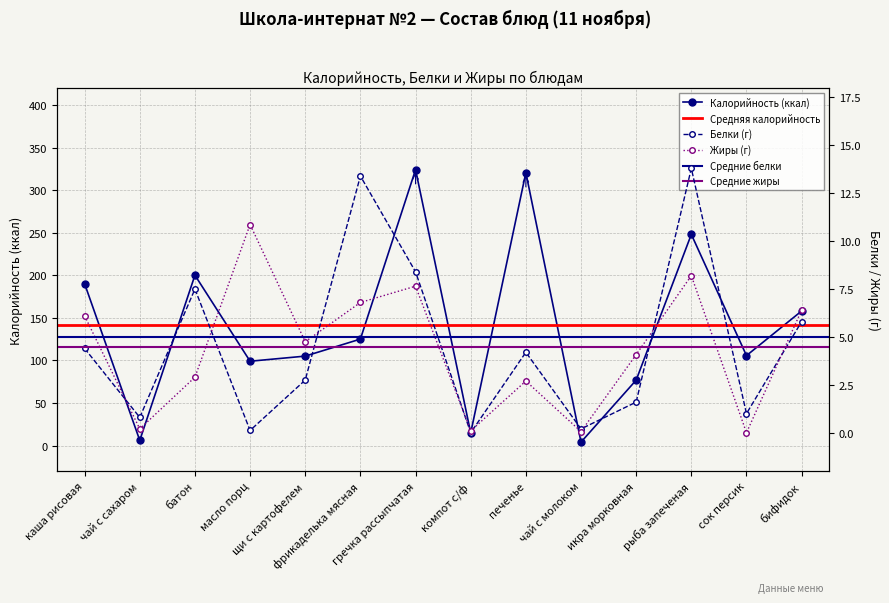

What is the value of the Калорийность (ккал) point at the 12th from the left?

248.0